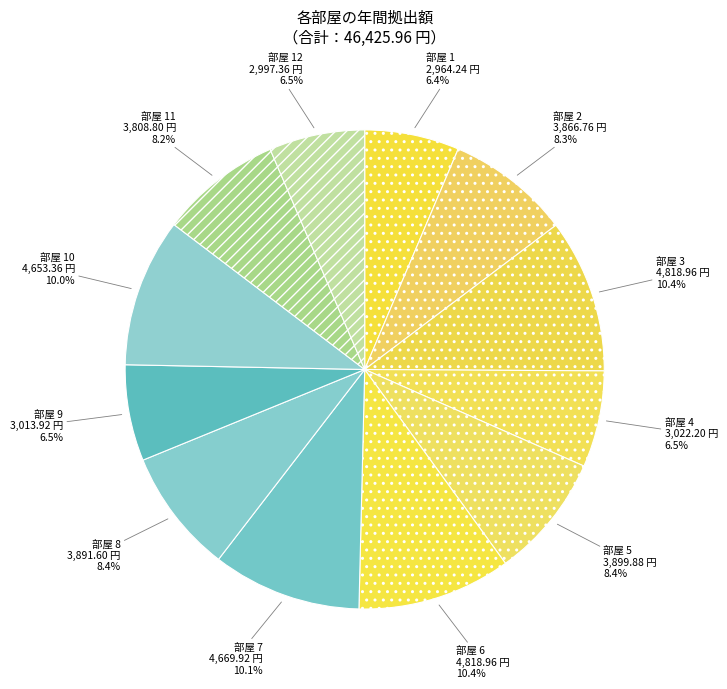

How many slices are in this pie chart?

12